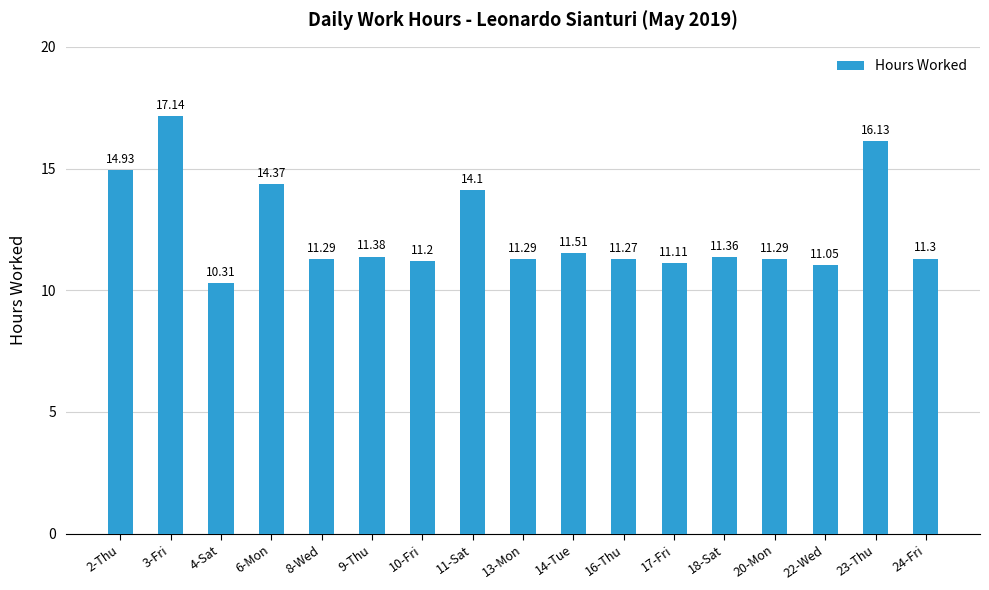

Reading left to right, transcribe all the data shown in this chart.

14.9	17.1	10.3	14.4	11.3	11.4	11.2	14.1	11.3	11.5	11.3	11.1	11.4	11.3	11.1	16.1	11.3